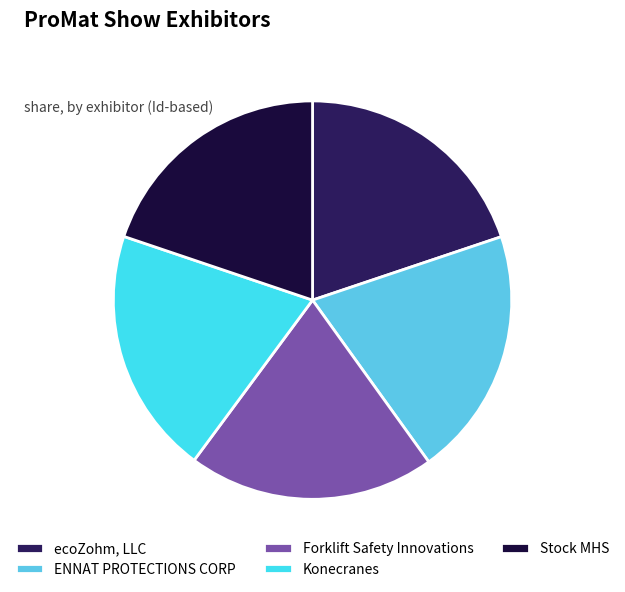

True or false: ecoZohm, LLC accounts for 20% of the total.

True